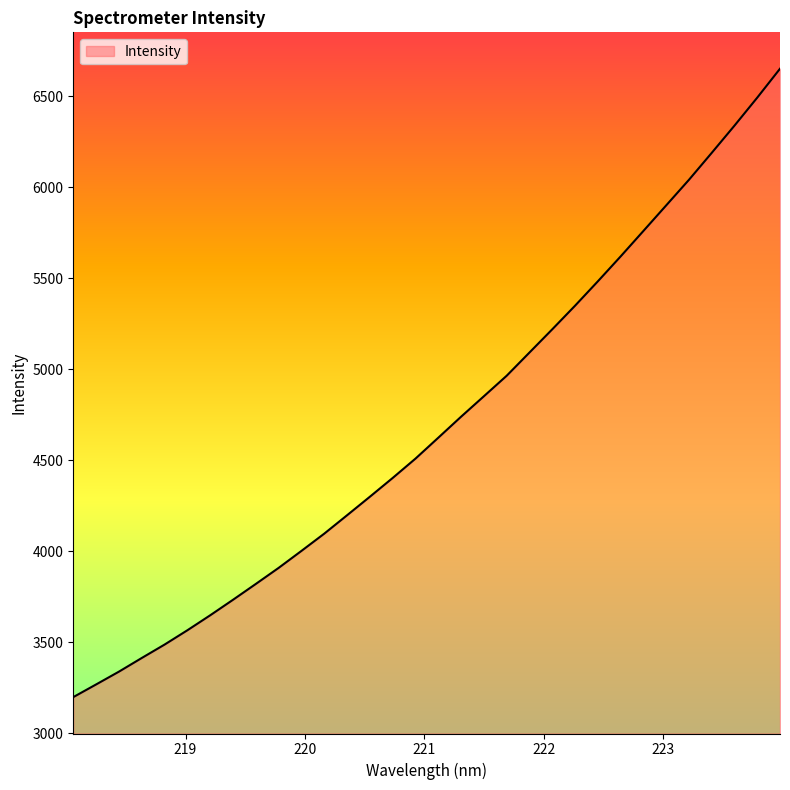

What is the greatest value displayed?

6652.6